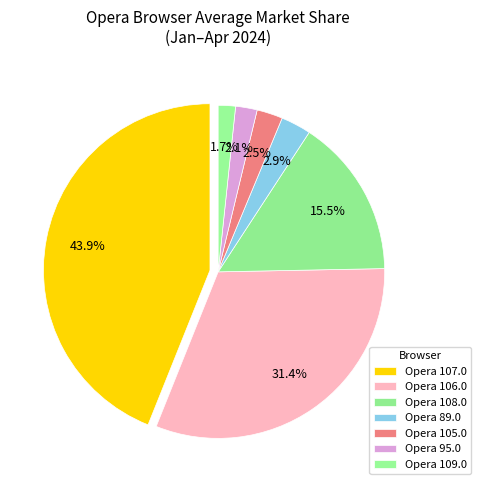

Which slice is the largest?

Opera 107.0